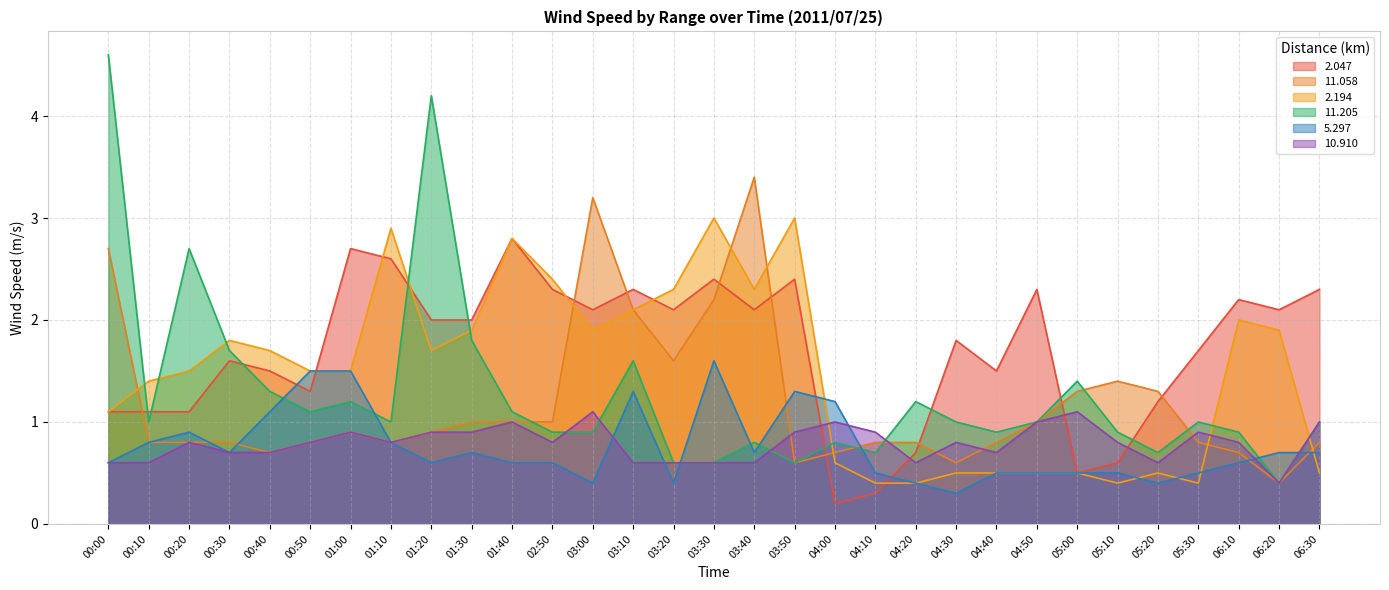

Rank the series at 00:50 from highest to lowest value.

2.194, 5.297, 2.047, 11.205, 11.058, 10.910